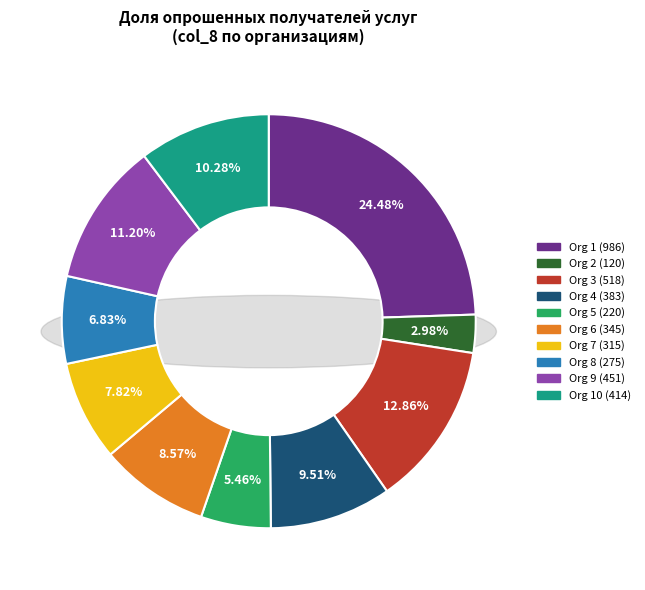

Which slice is the smallest?

2